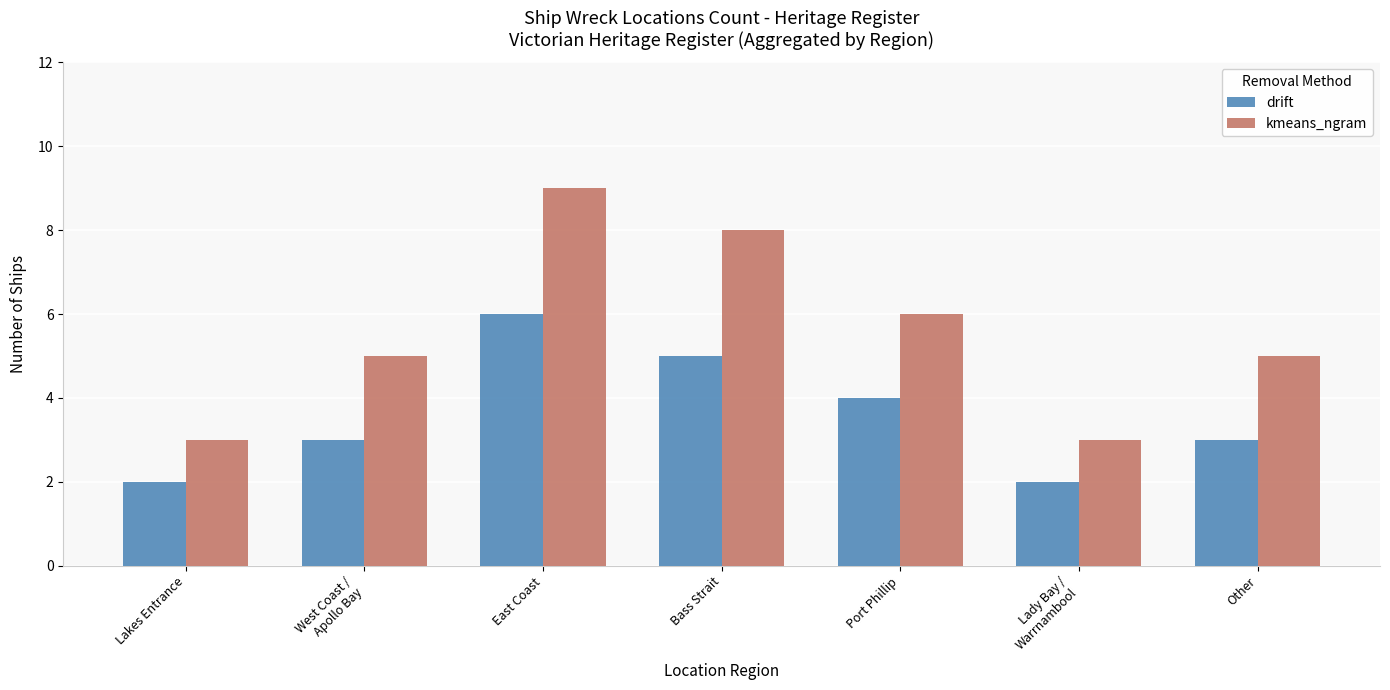

At Other, list the series in order from smallest to largest.

drift, kmeans_ngram